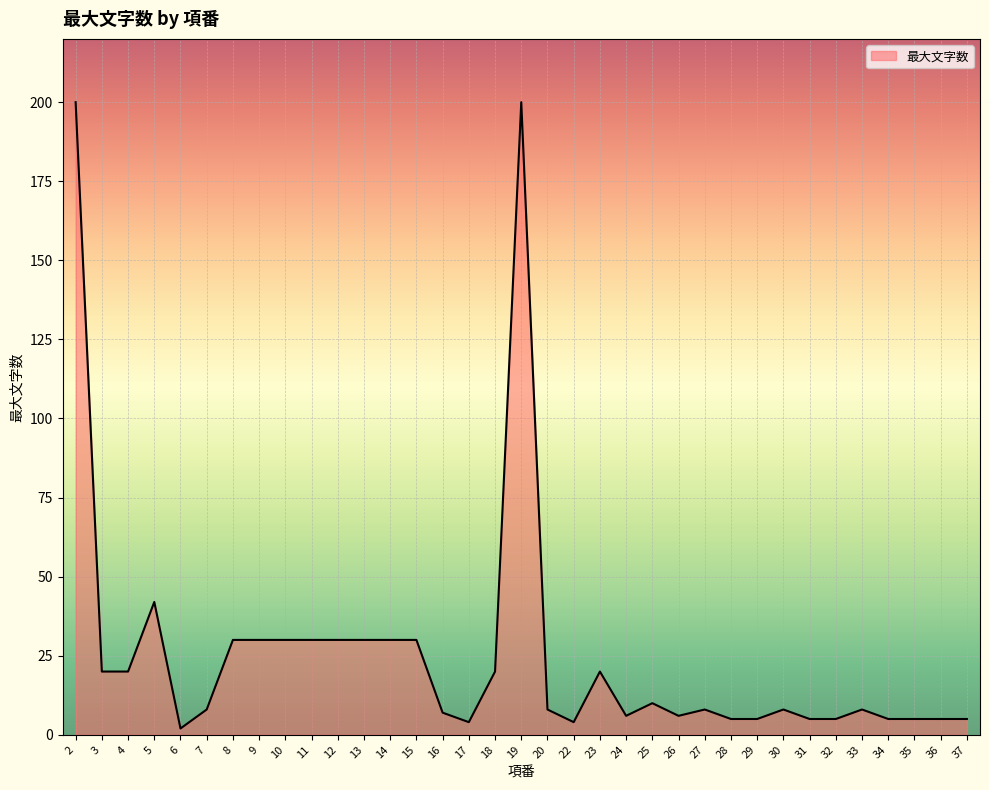

What is the difference between the maximum and minimum values?

198